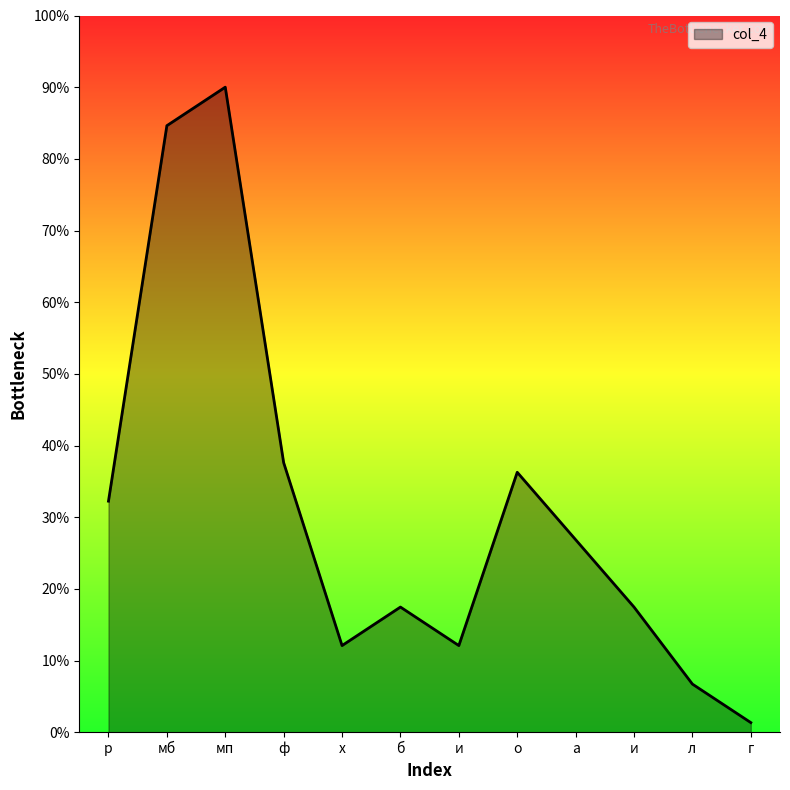

Is this an area chart (filled region under the line)?

Yes